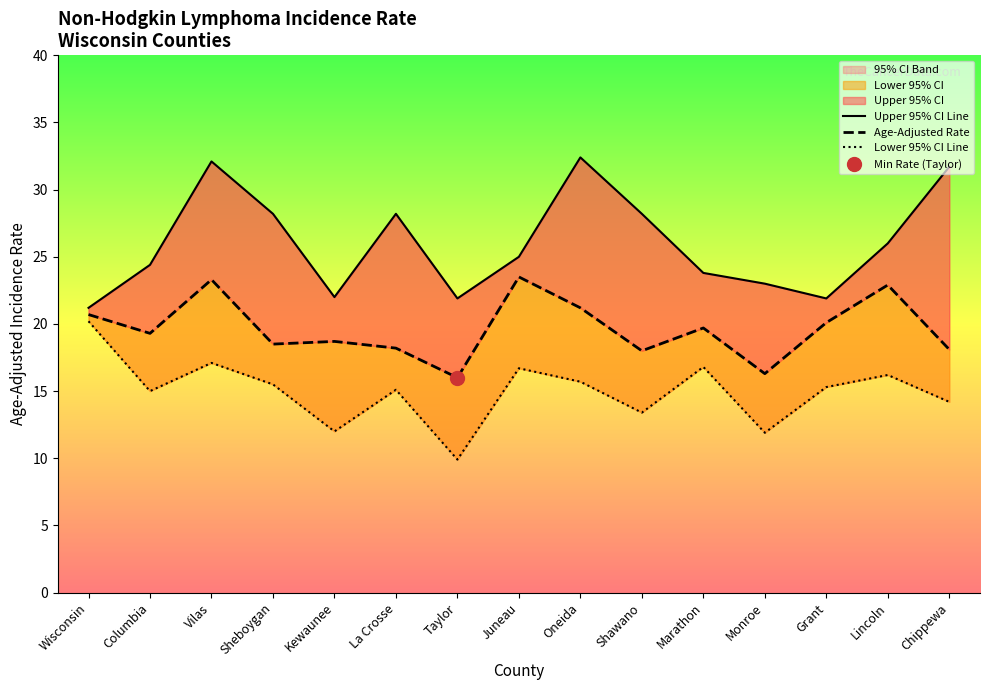

List the labels in order of Age-Adjusted Rate value, largest first.

Juneau, Vilas, Lincoln, Oneida, Wisconsin, Grant, Marathon, Columbia, Kewaunee, Sheboygan, La Crosse, Chippewa, Shawano, Monroe, Taylor